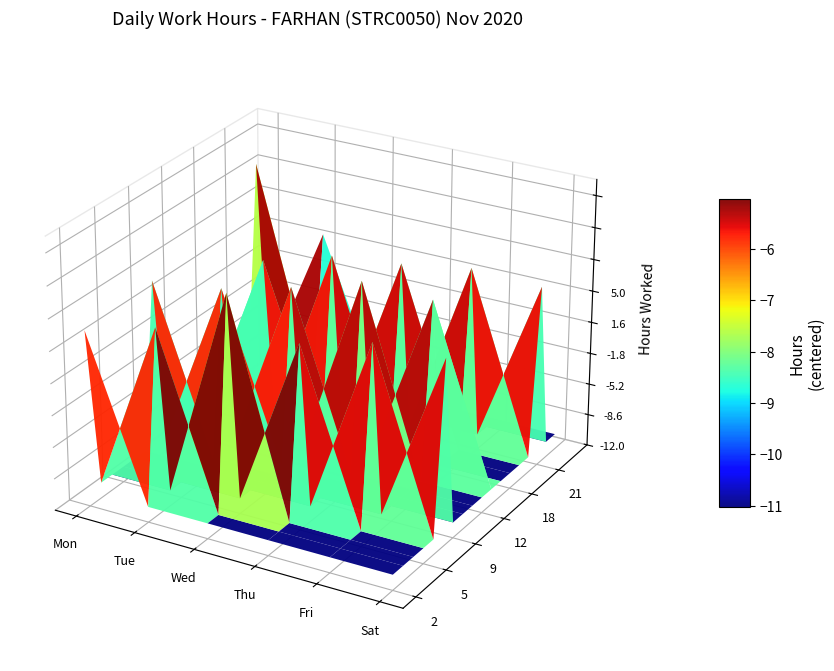

What is the difference between the maximum and minimum values in the 20 series?

11.2